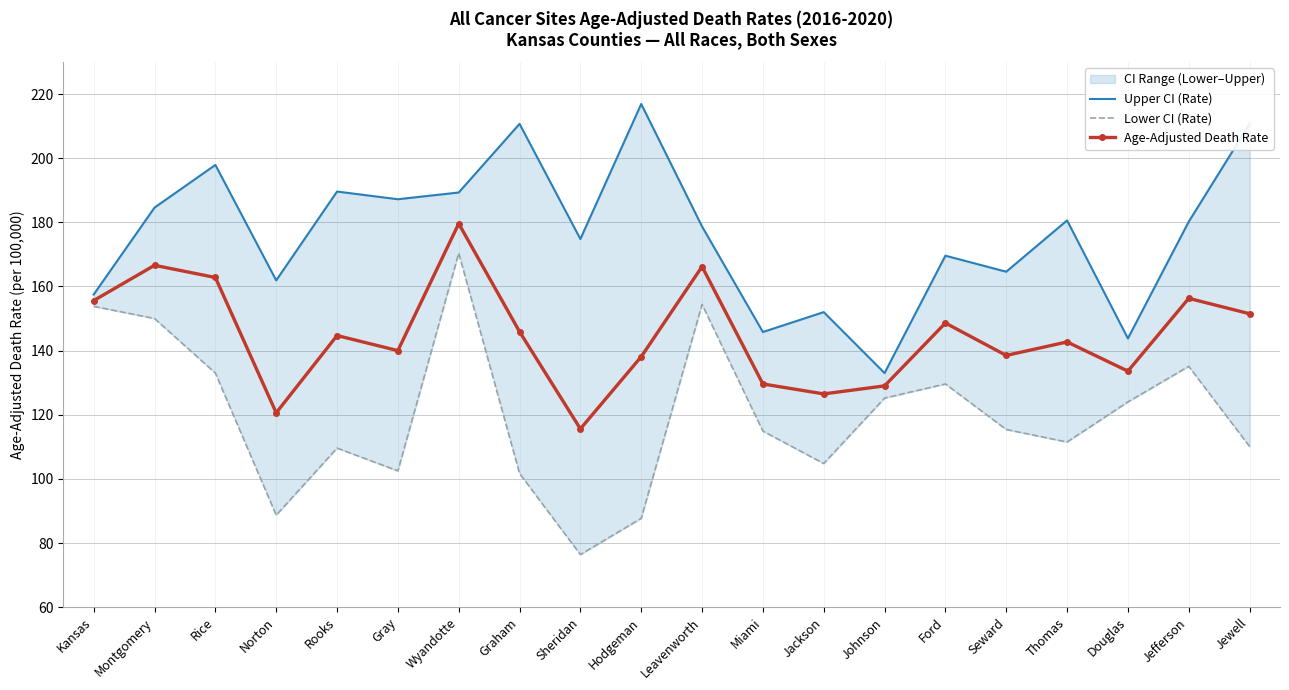

The Age-Adjusted Death Rate series shows 166.2 at Leavenworth. True or false?

True